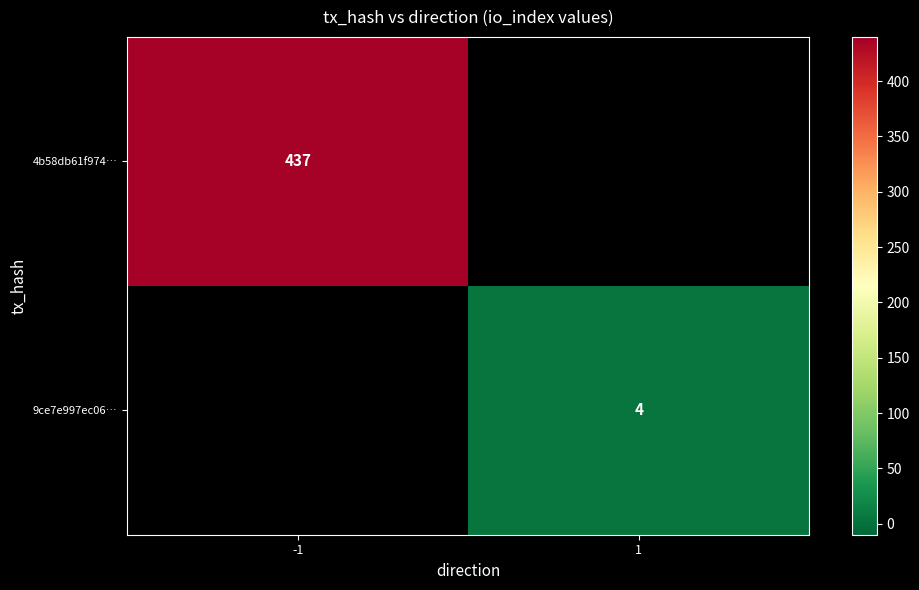

The 9ce7e997ec06… series shows 2 at 1. True or false?

False